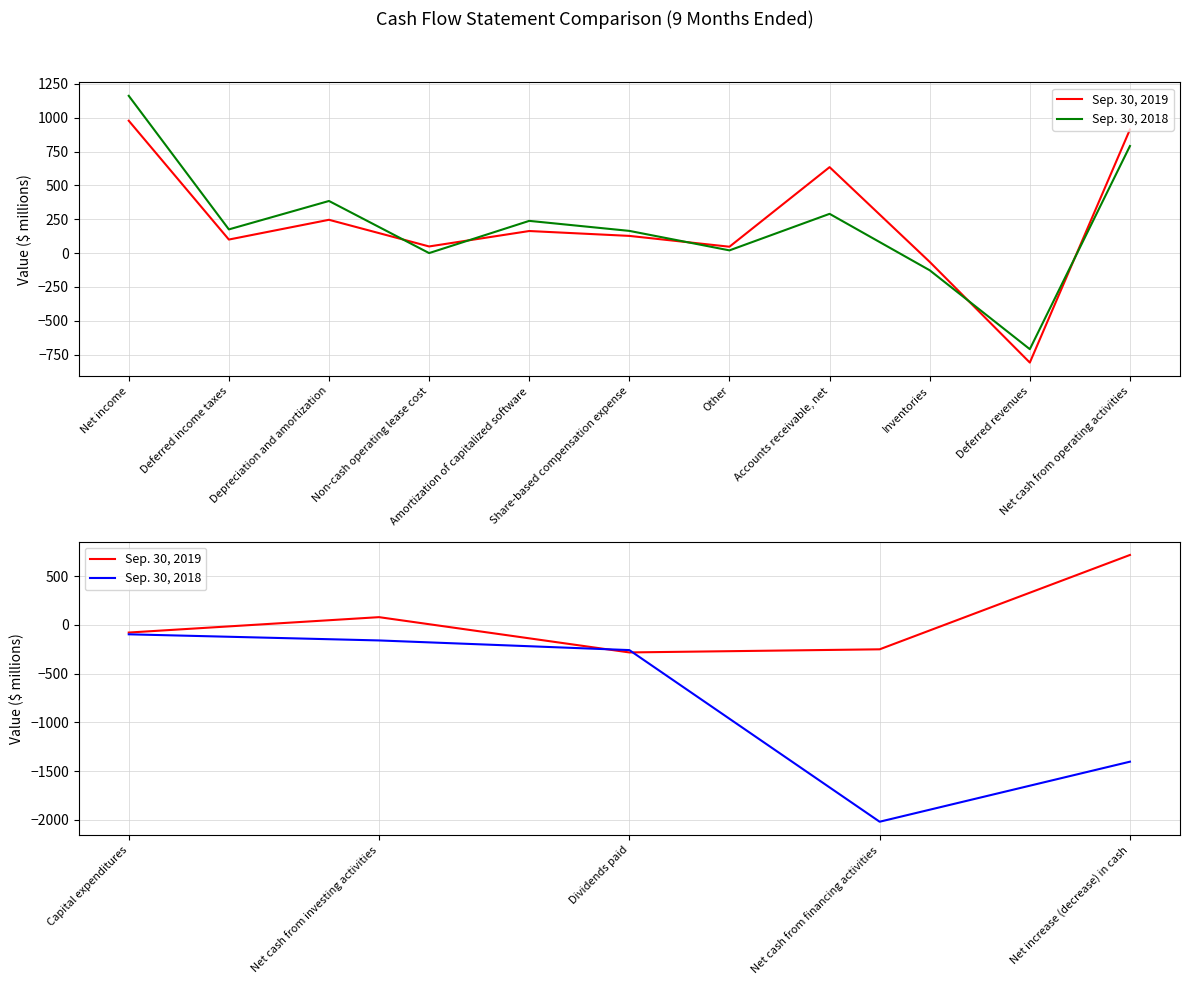

At how many categories does at least one series exceed -692?

5